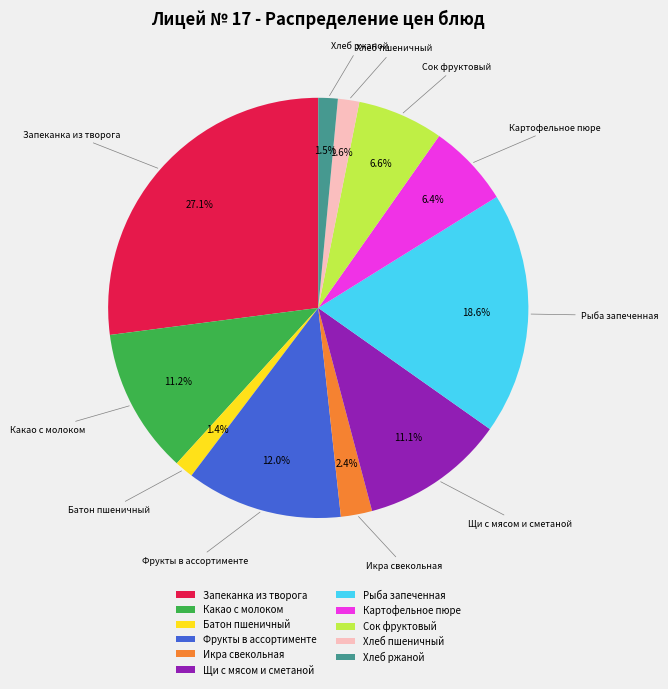

How many segments does this pie chart have?

11